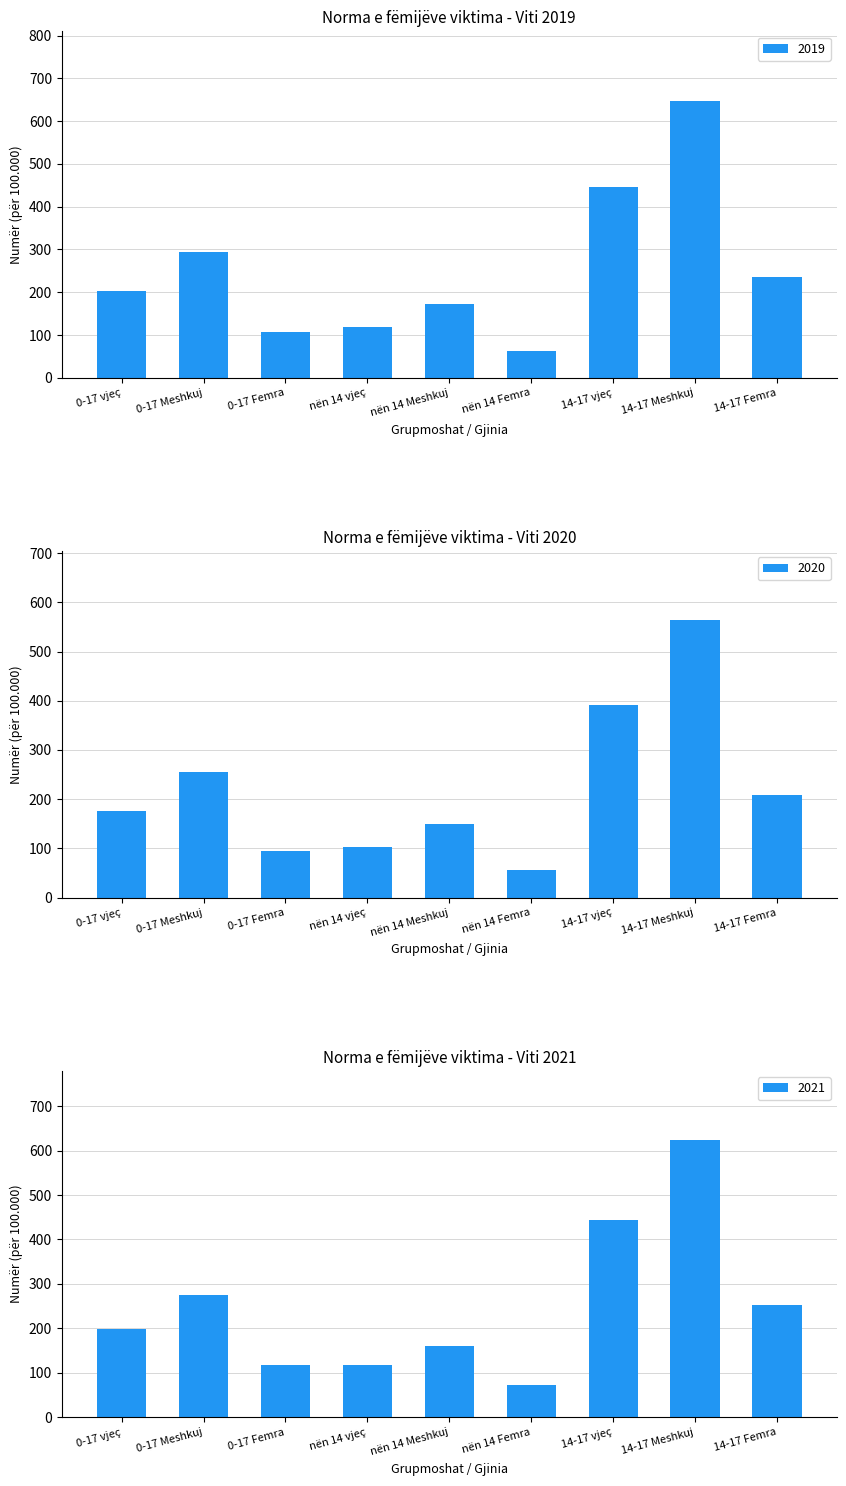

Does the chart contain stacked bars?

No